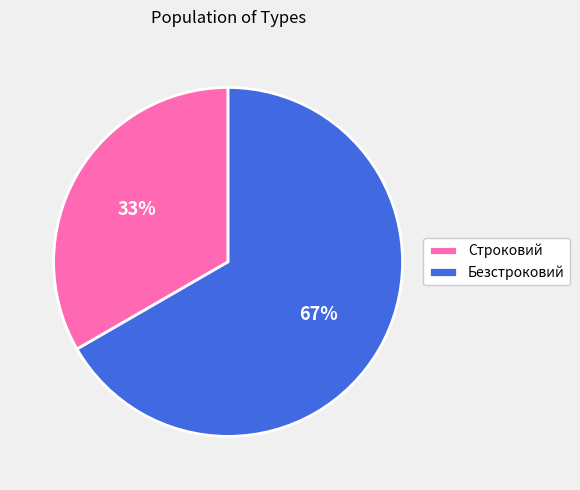

Count the number of slices in the pie.

2